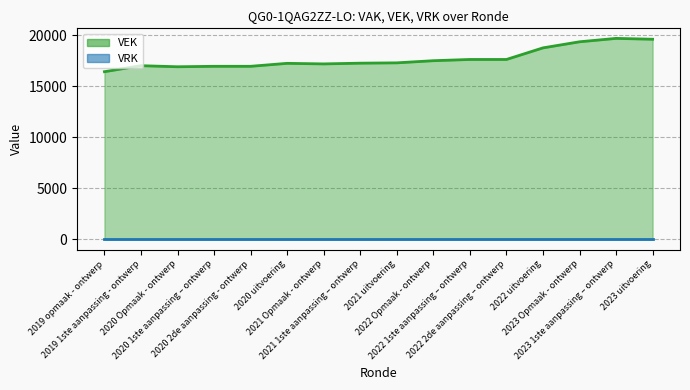

Which category has the highest value across all series?

2023 1ste aanpassing – ontwerp